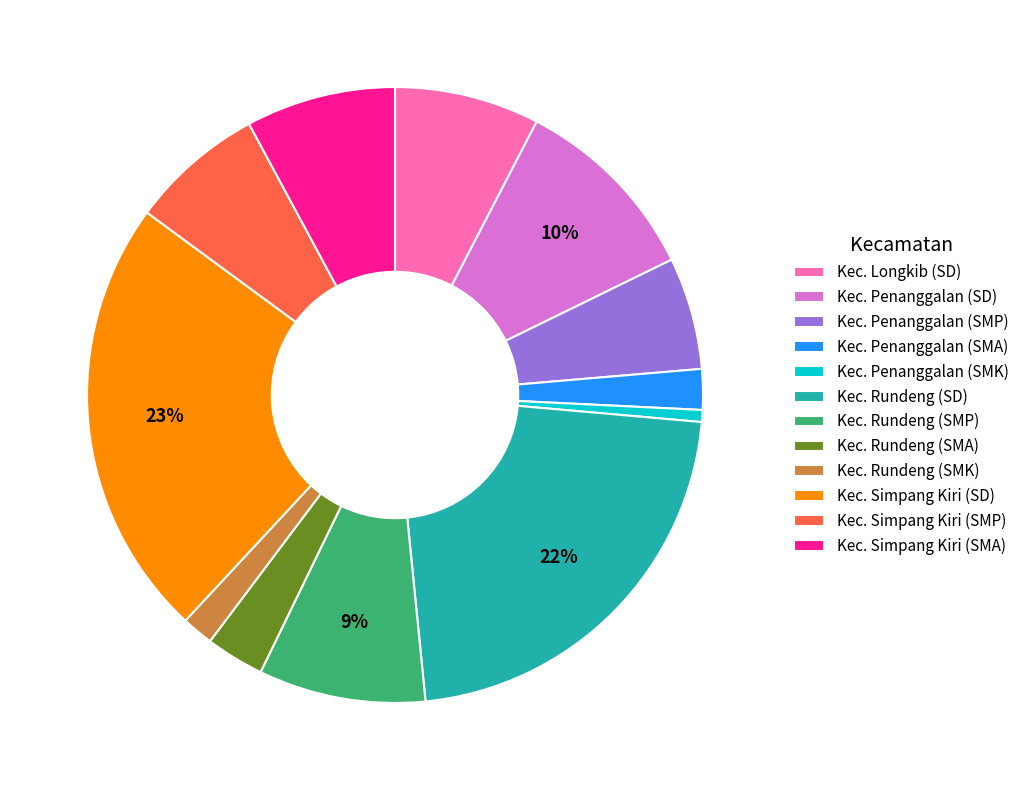

Which has a higher value, Kec. Simpang Kiri (SD) or Kec. Rundeng (SMK)?

Kec. Simpang Kiri (SD)